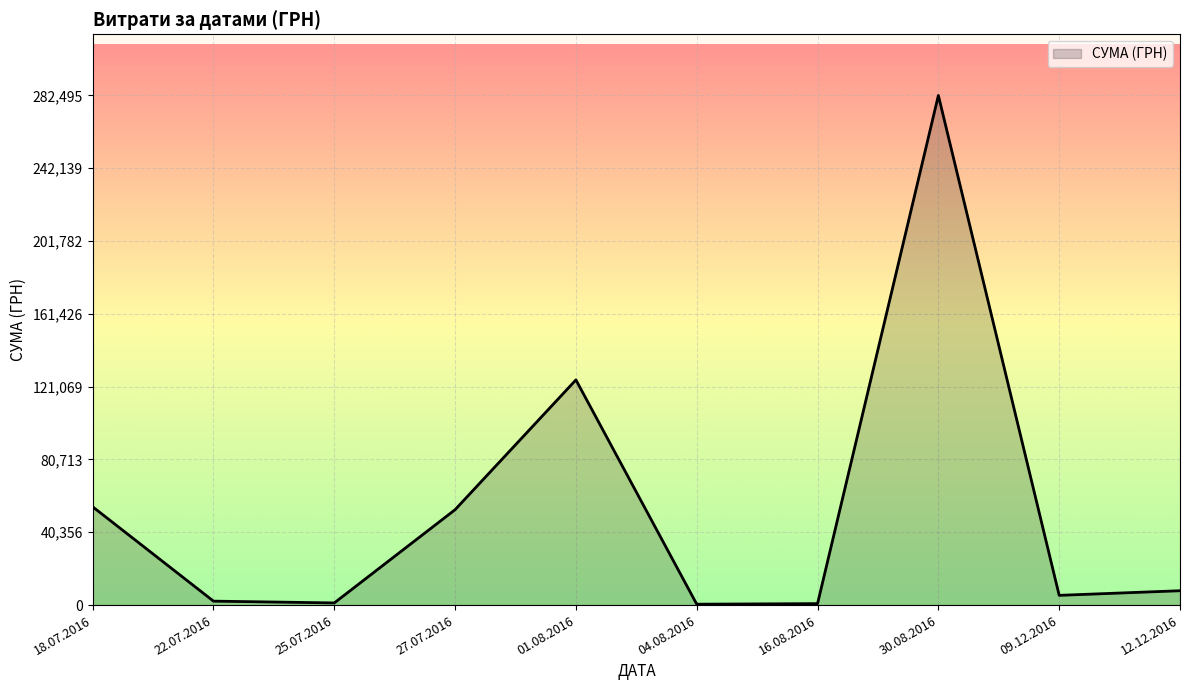

What is the maximum value shown in the chart?

282495.1